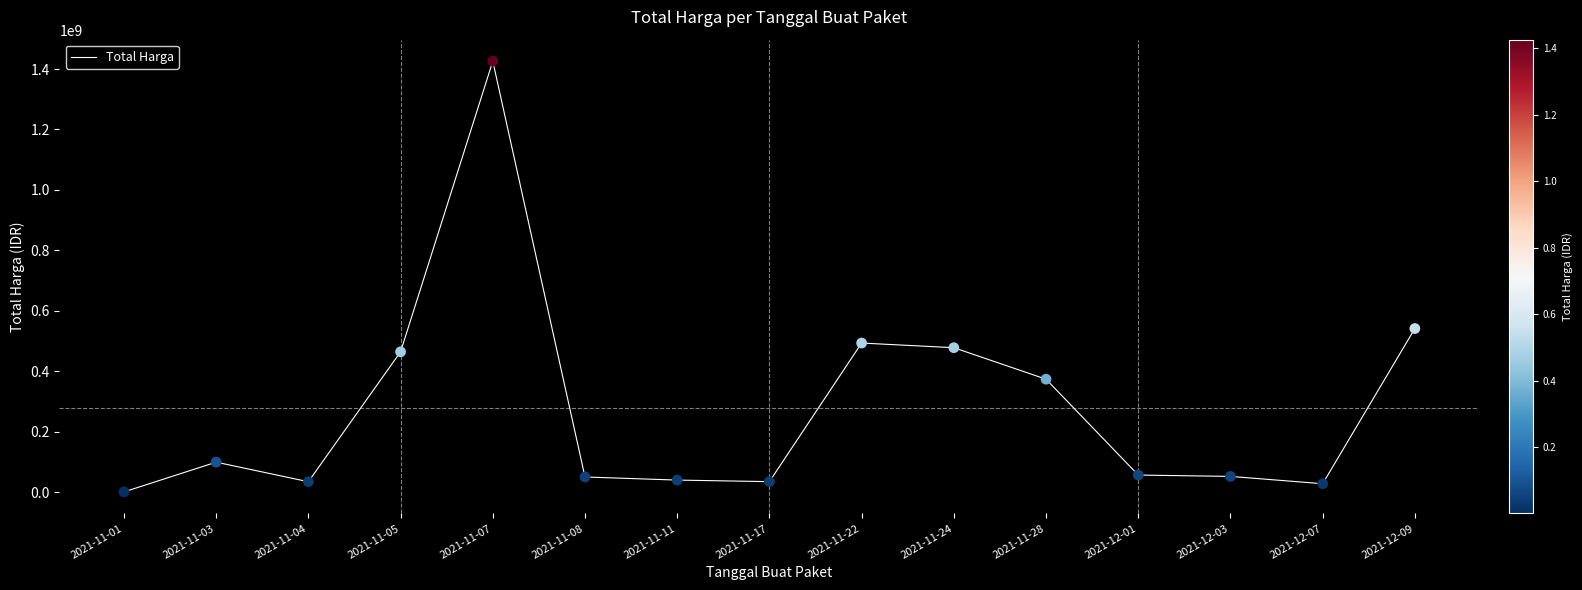

What is the change in value from 2021-11-05 to 2021-11-22?

+28997900